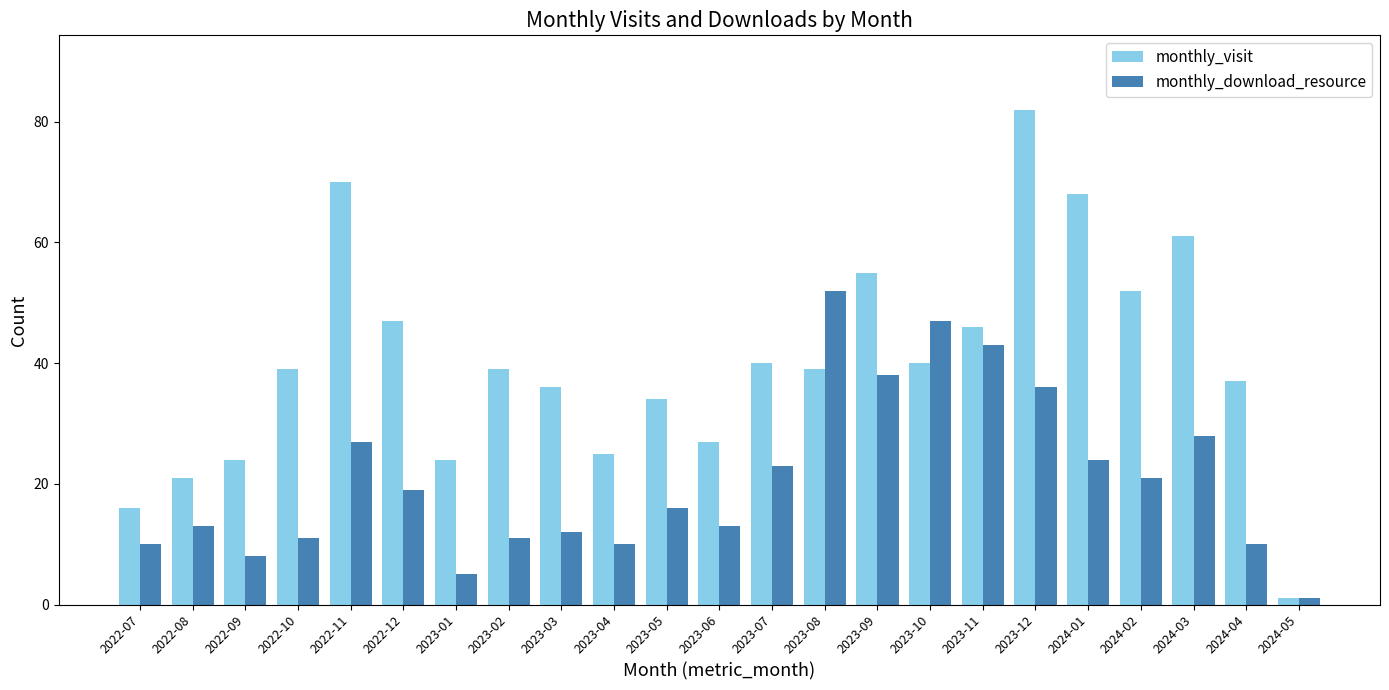

The monthly_download_resource series shows 47 at 2023-10. True or false?

True